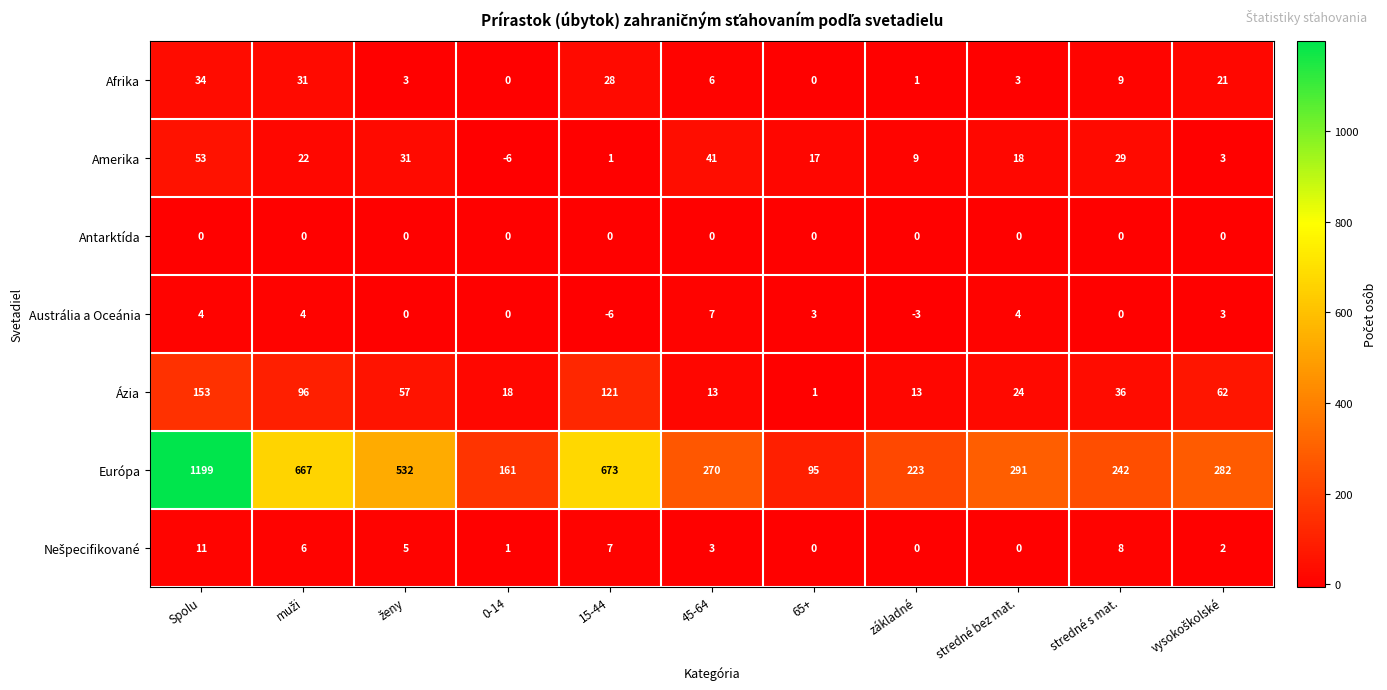

Count the number of categories in the chart.

11